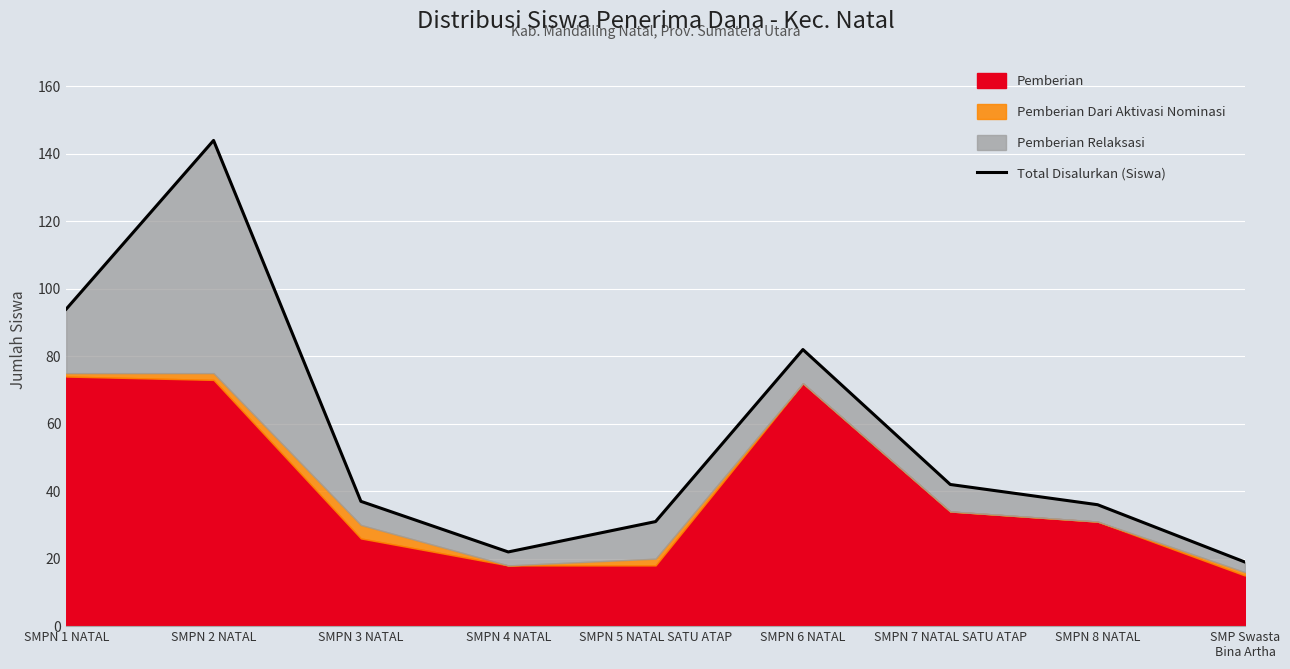

What is the average value?

56